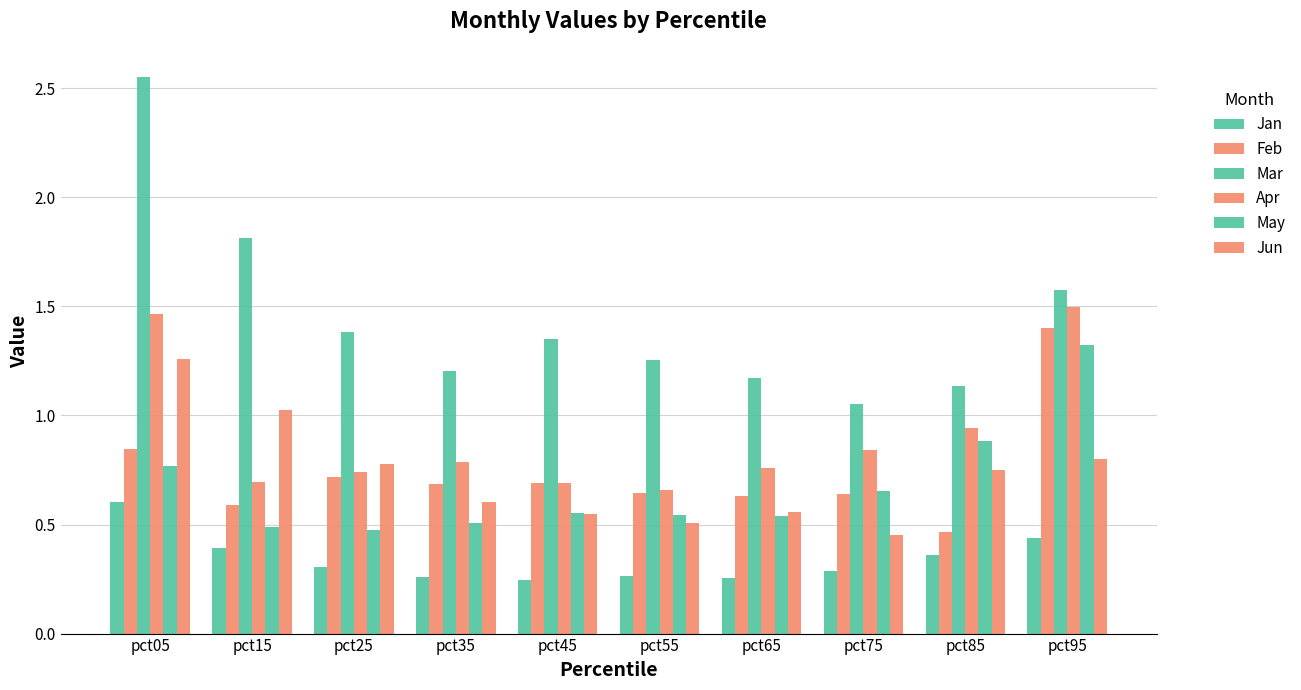

How many bars are there in each group?

6